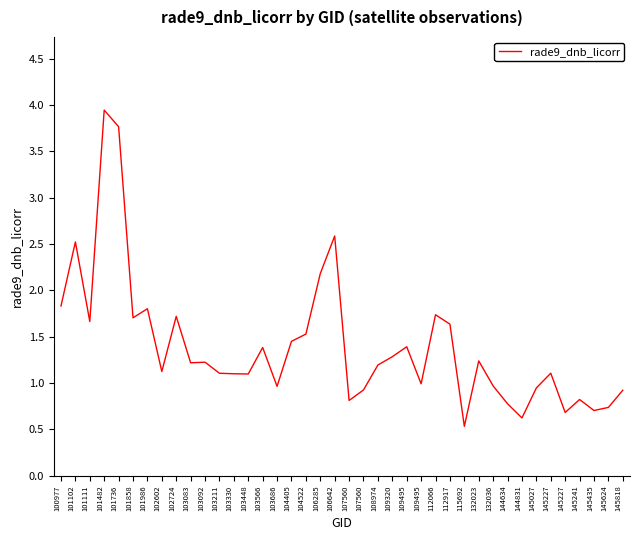

How many lines are shown in the chart?

1